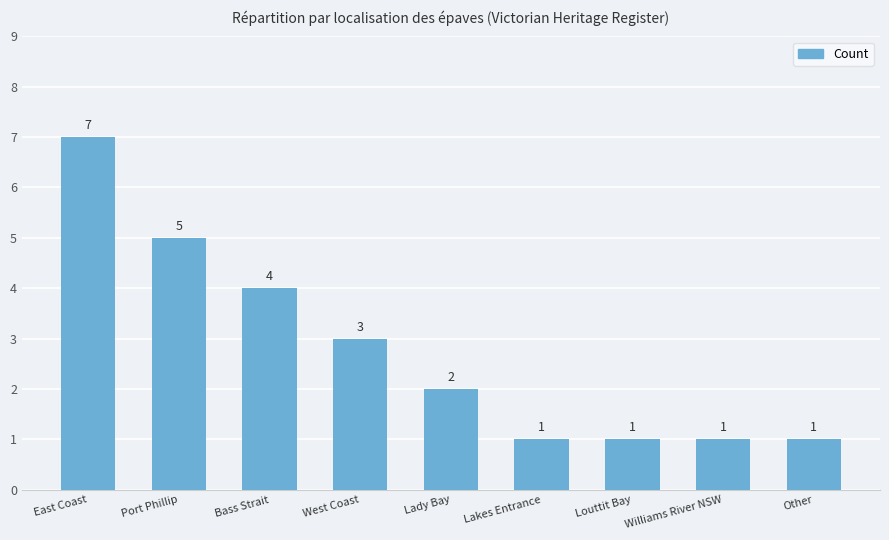

How many bars are there in total?

9